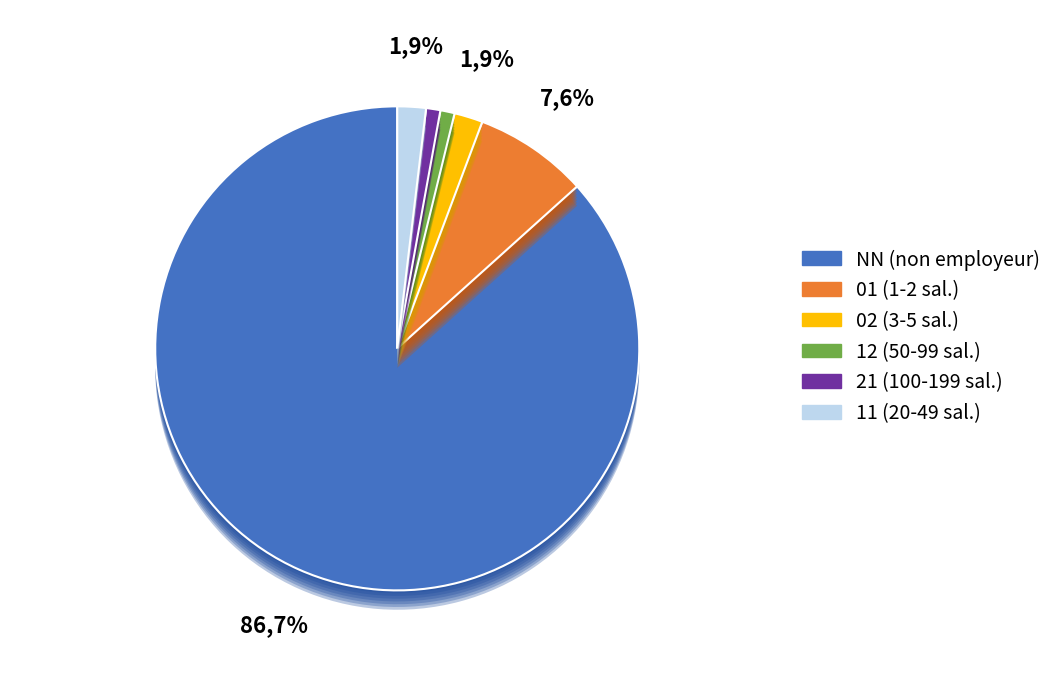

Is there a majority slice in this chart?

Yes